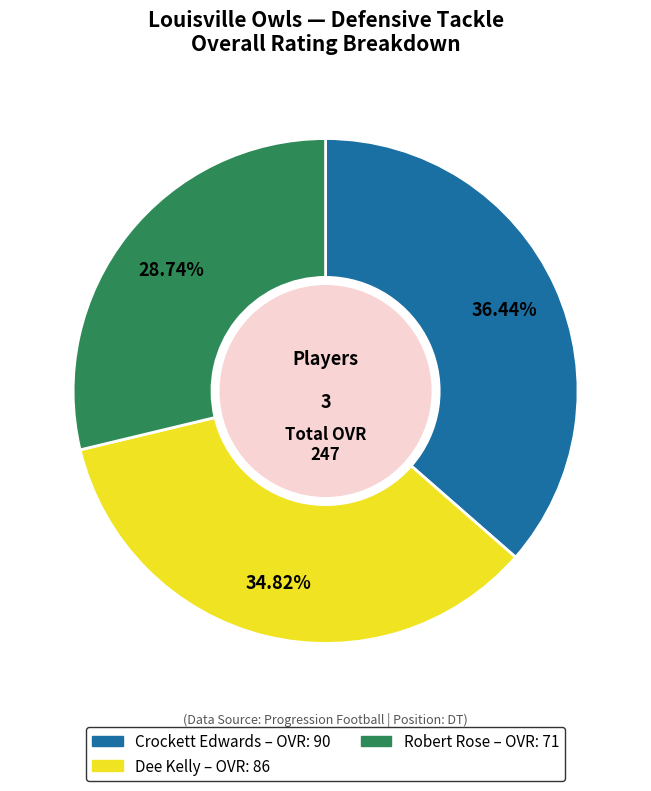

Is Dee Kelly the majority of the pie?

No